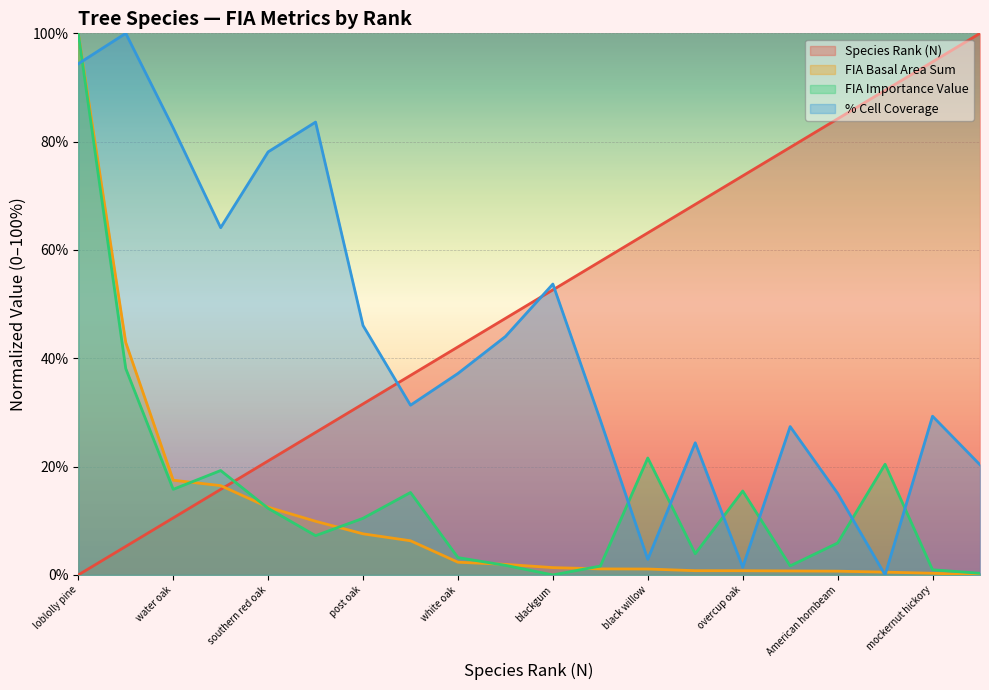

What is the greatest value displayed?

100.0